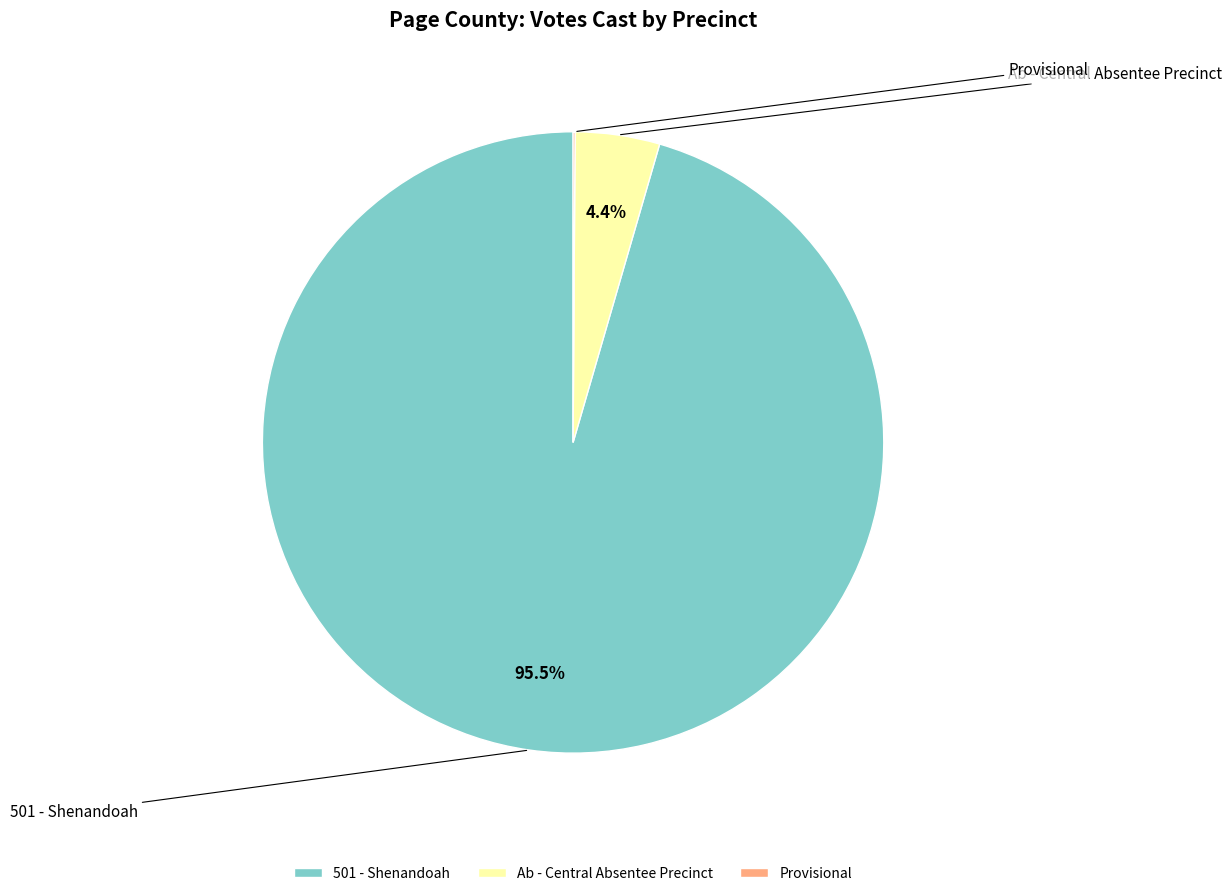

Between Ab - Central Absentee Precinct and 501 - Shenandoah, which is larger?

501 - Shenandoah